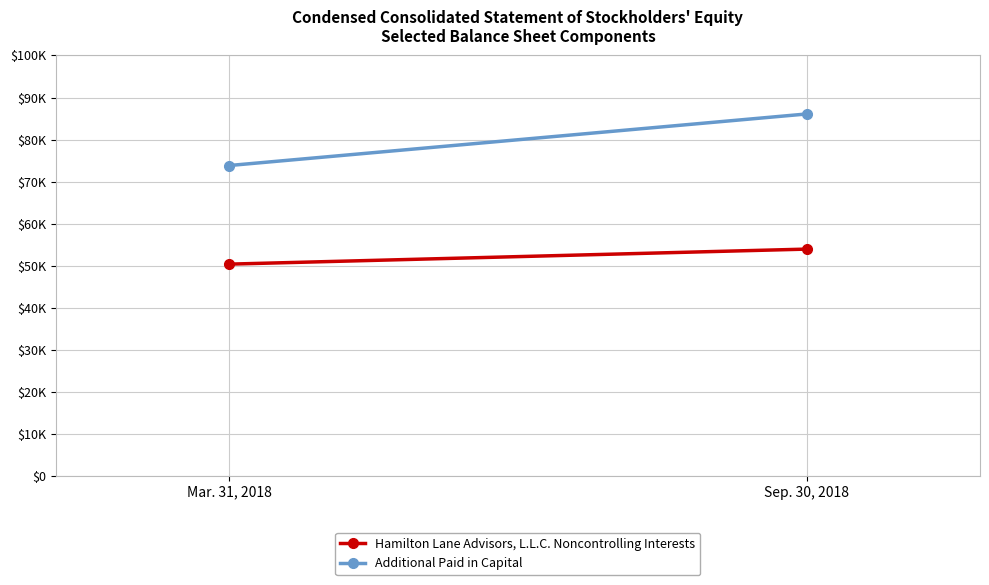

List the series in order of their overall mean, highest first.

Additional Paid in Capital, Hamilton Lane Advisors, L.L.C. Noncontrolling Interests